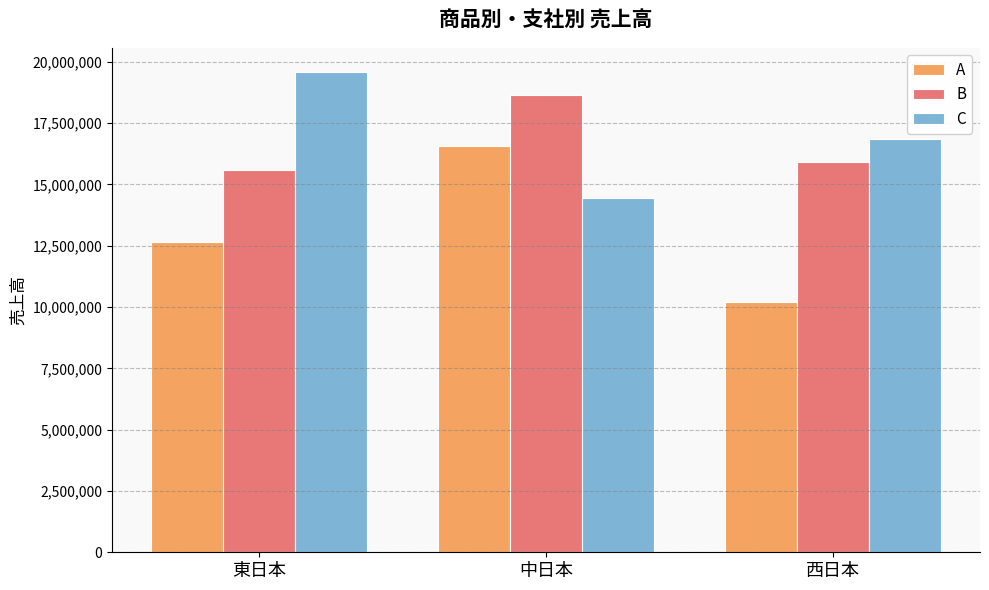

Which series changed the most between 東日本 and 中日本?

C